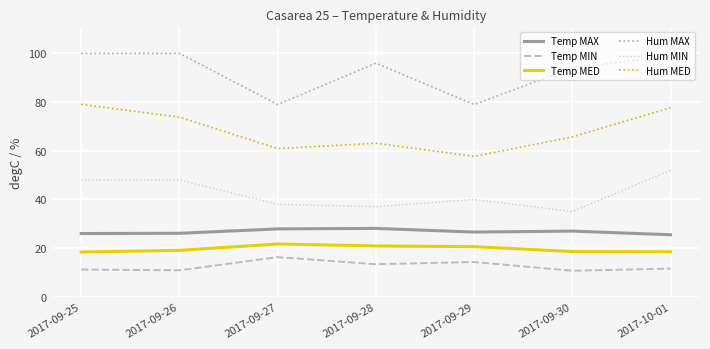

The value of Temp MIN at 2017-09-28 is 13.4. True or false?

True